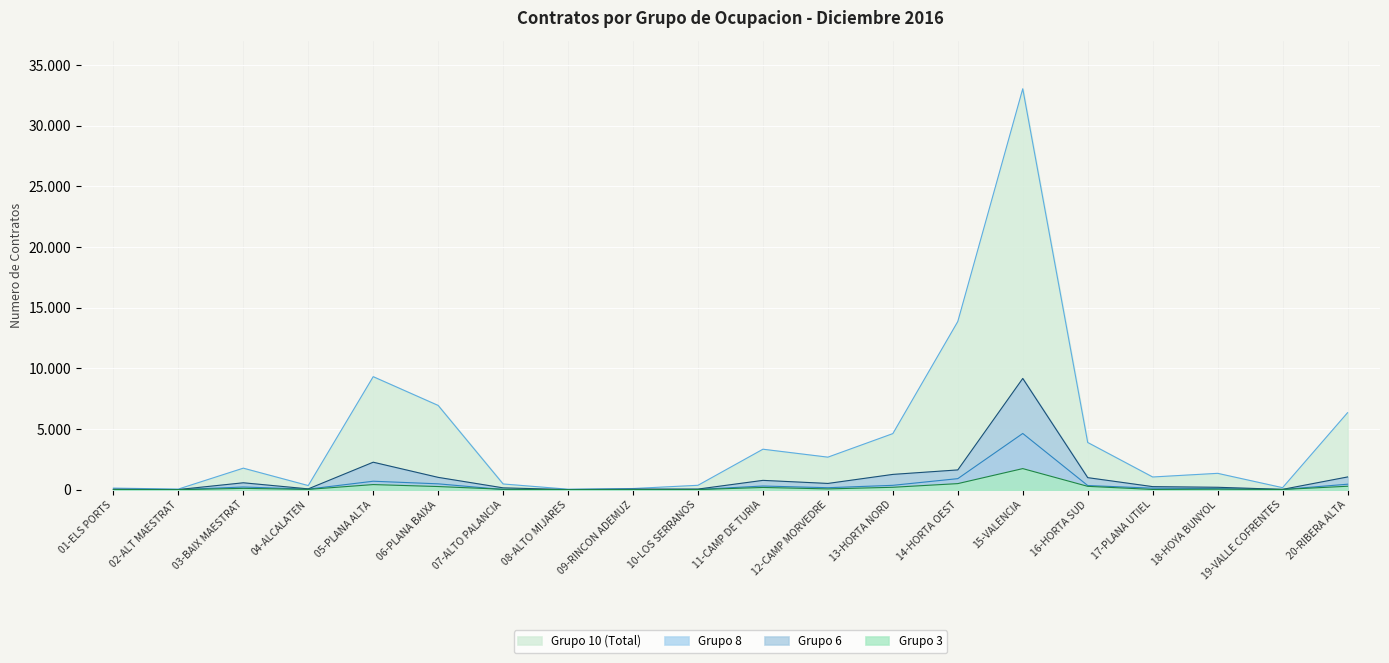

At which label does Grupo 3 first exceed 63?

03-BAIX MAESTRAT